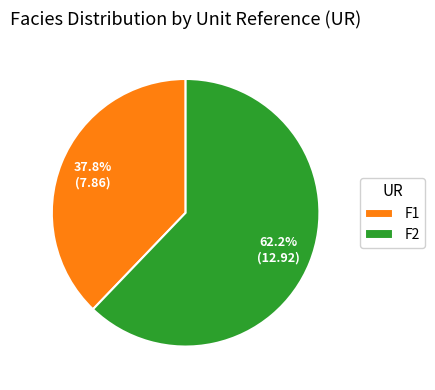

Is there any slice that represents more than half of the pie?

Yes